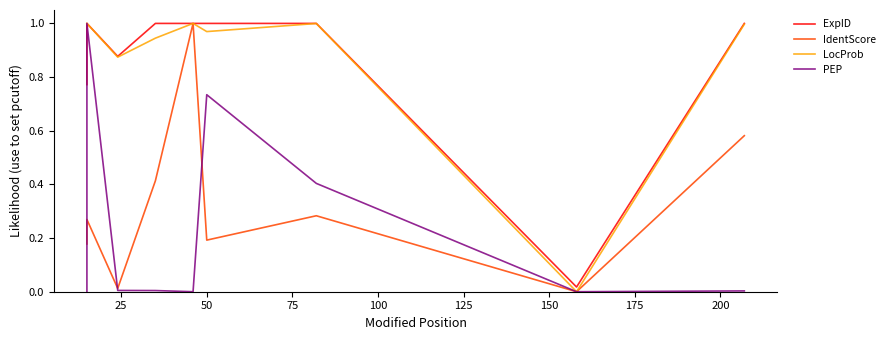

What is the sum of all LocProb values?

7.8